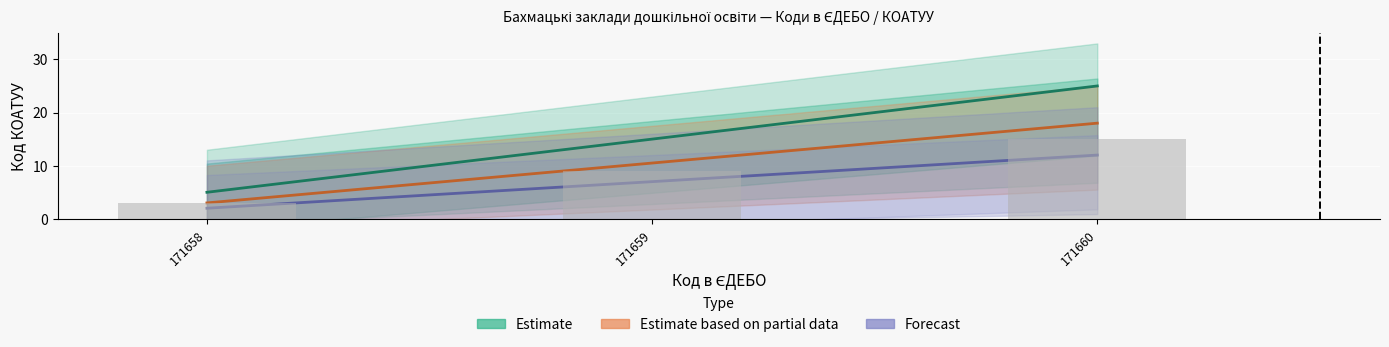

Which series has the largest range (max minus min)?

Estimate